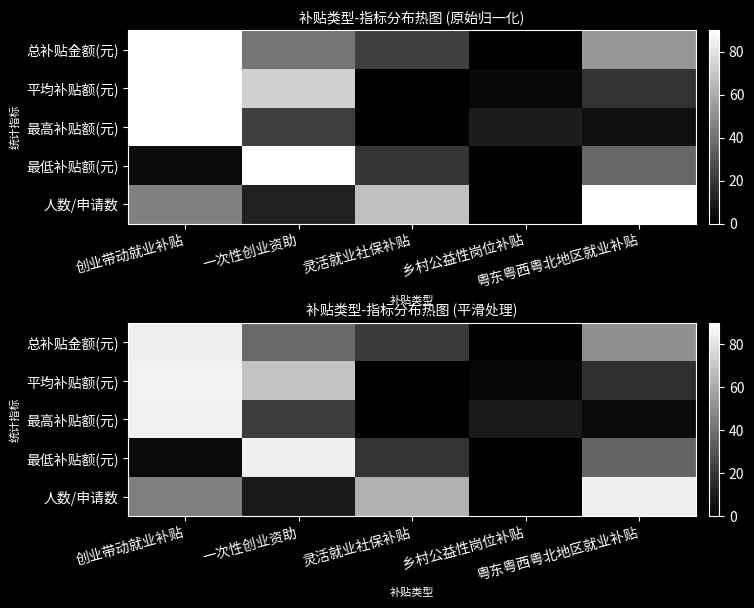

What is the spread (max minus min) of values at 一次性创业资助?

74.9